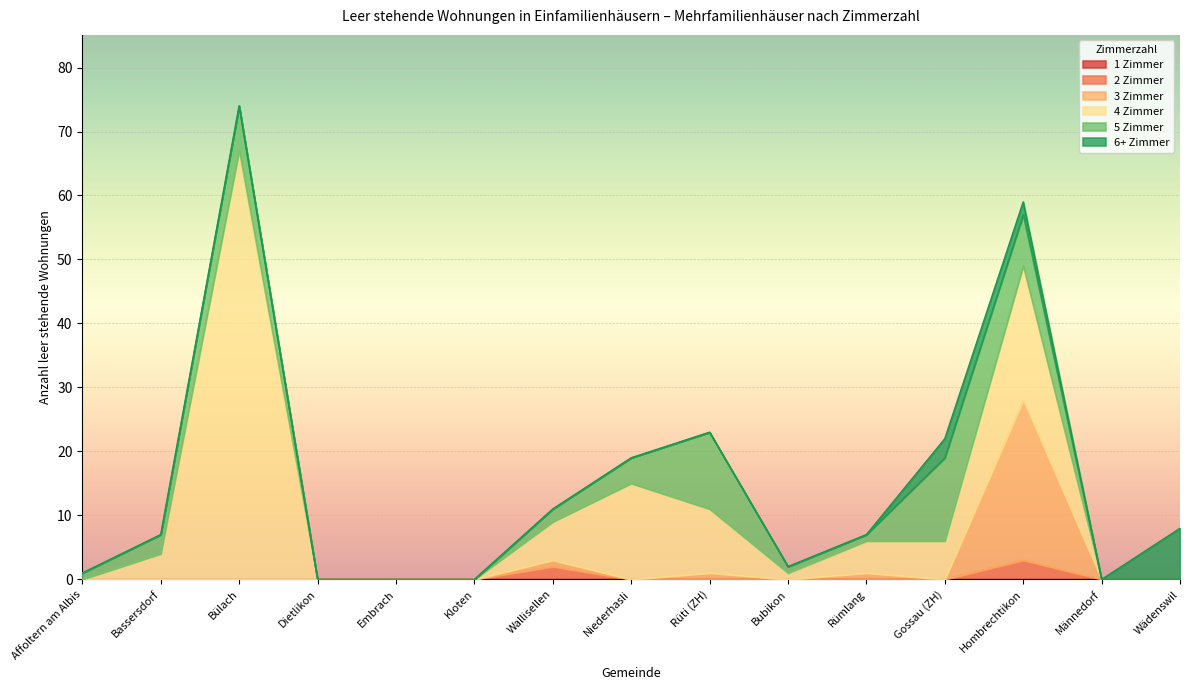

Read the 4 Zimmer value at Niederhasli, to the nearest 10.

20